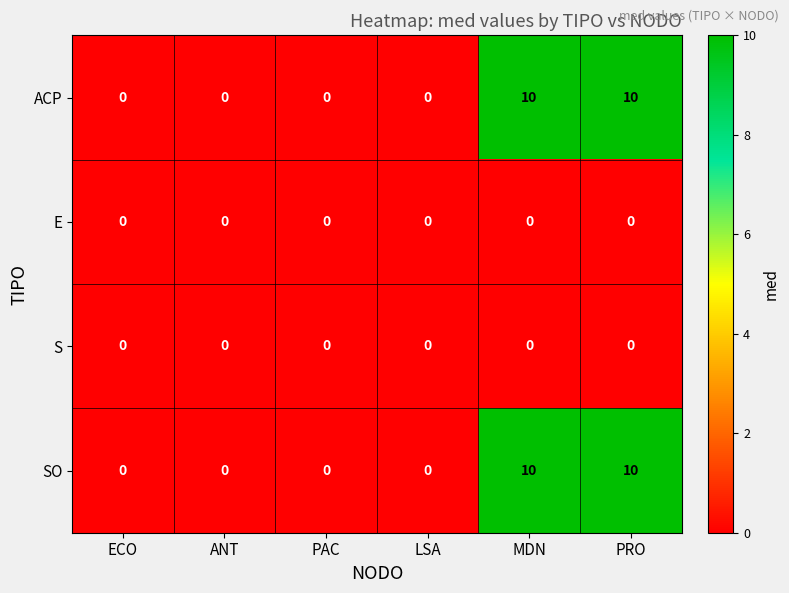

What is the difference between the maximum and minimum values in the ACP series?

10